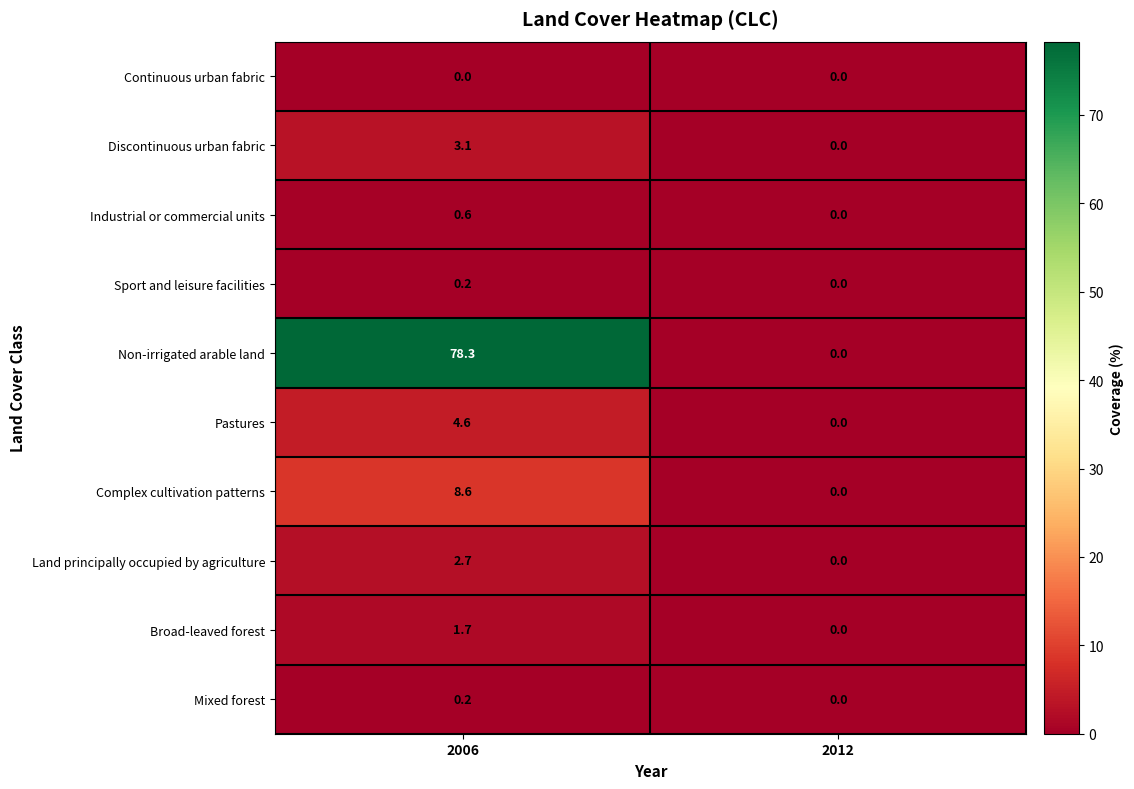

Which series changed the most between 2006 and 2012?

Non-irrigated arable land